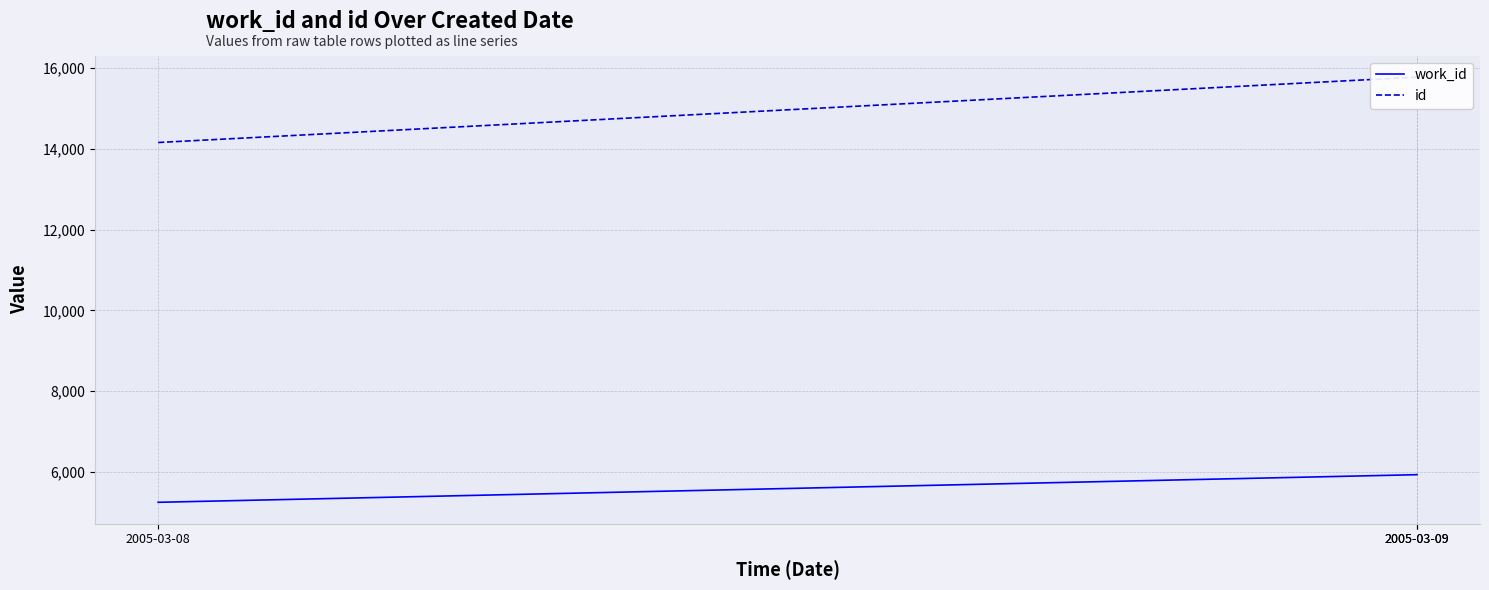

What is the maximum value for id?

15771